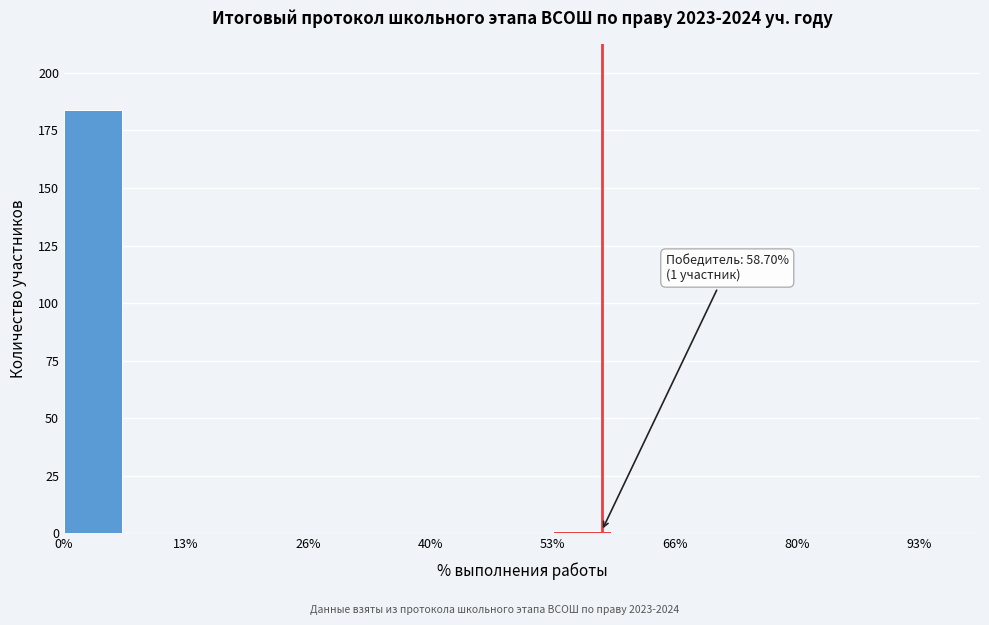

Around what value on the x-axis is the tallest bar? Give the approximate position of its centre, as read against the axis.

4